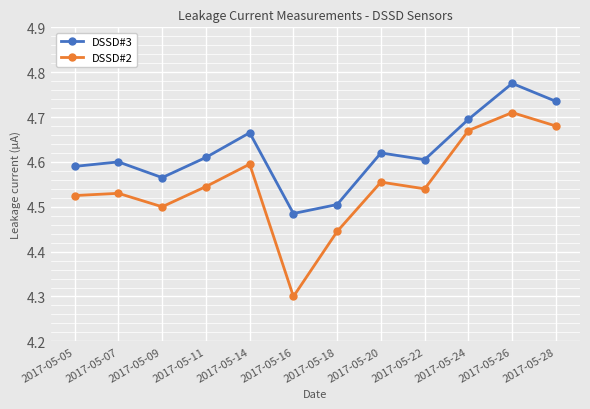

Is the value of DSSD#2 at 2017-05-09 greater than the value of DSSD#3 at 2017-05-22?

No